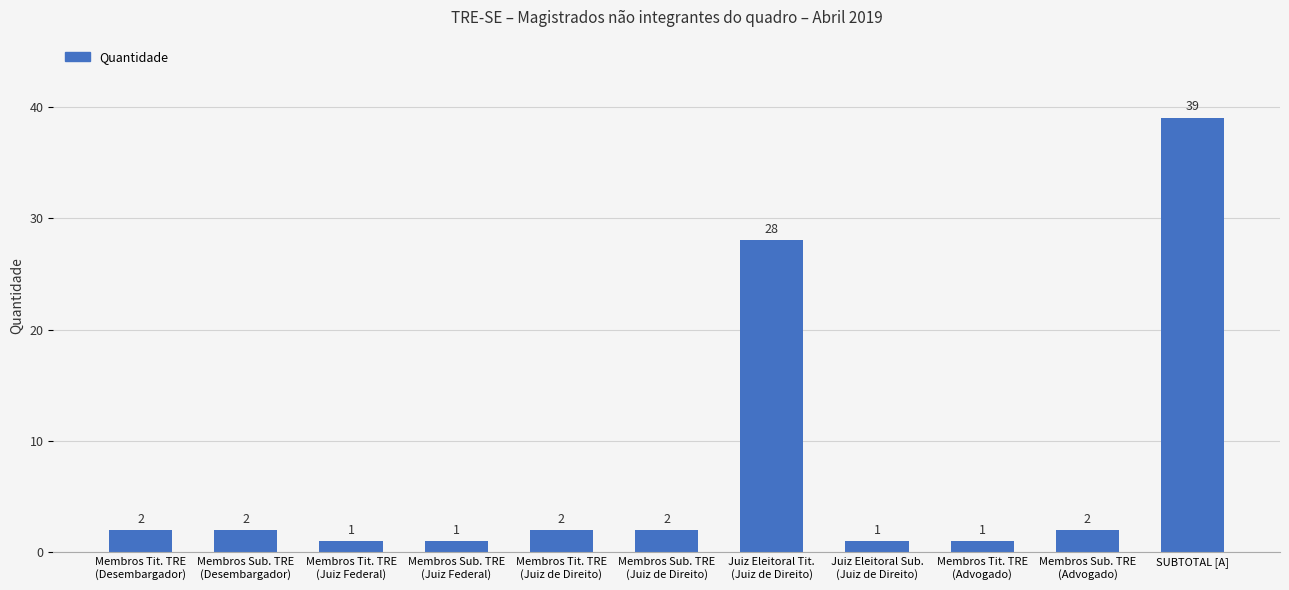

Count the number of categories in the chart.

11